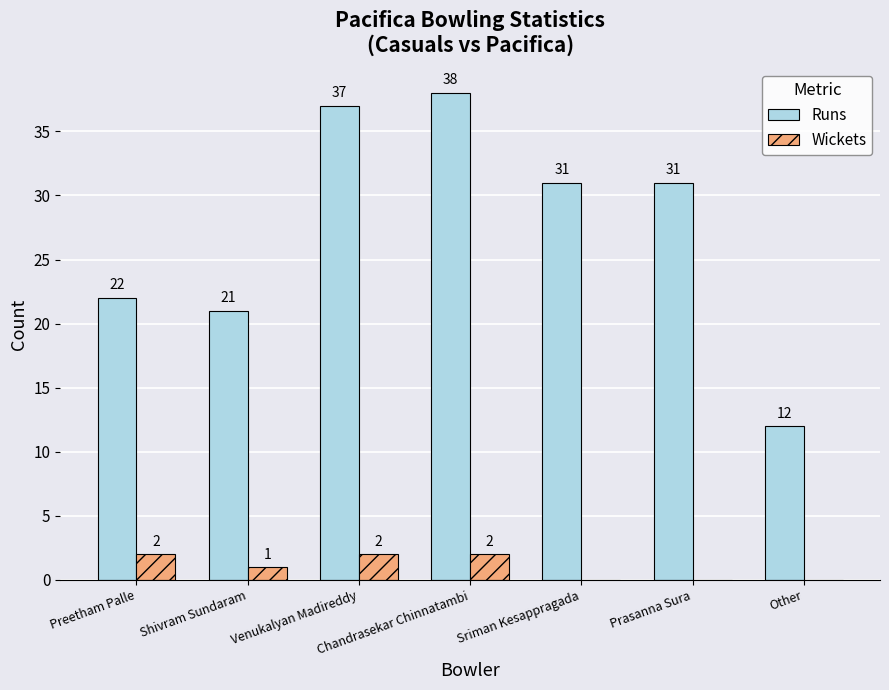

Does the chart contain stacked bars?

No